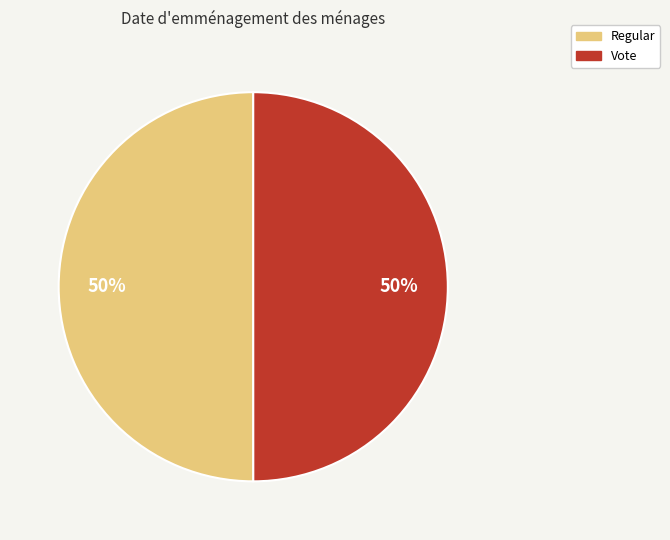

Is it true that Regular is 55% of the pie?

False